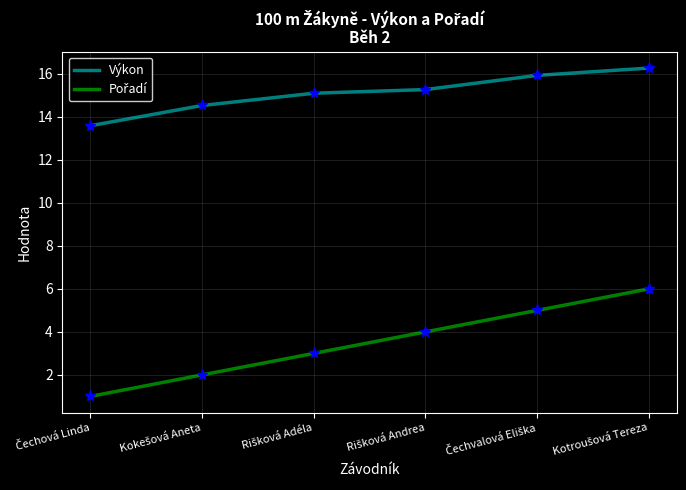

What is the minimum value shown in the chart?

1.0